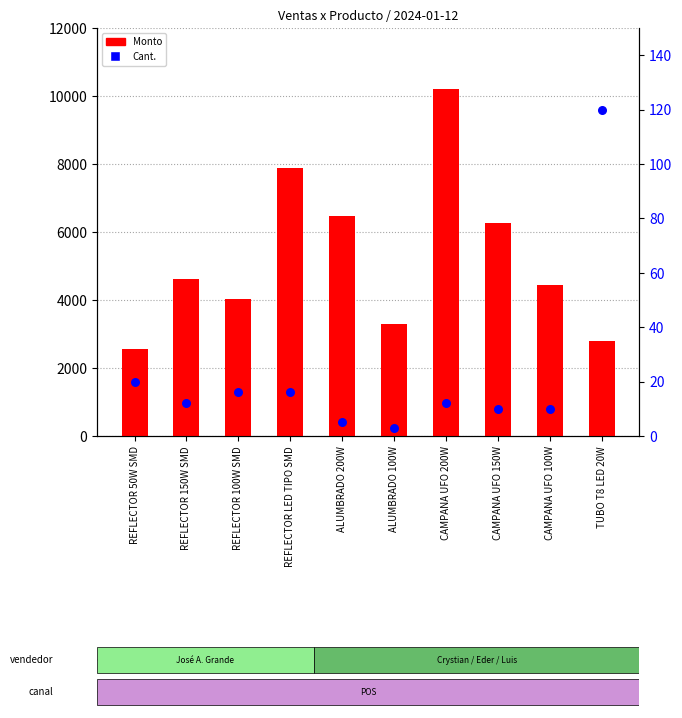

At which category is the sum across all series the highest?

CAMPANA UFO 200W